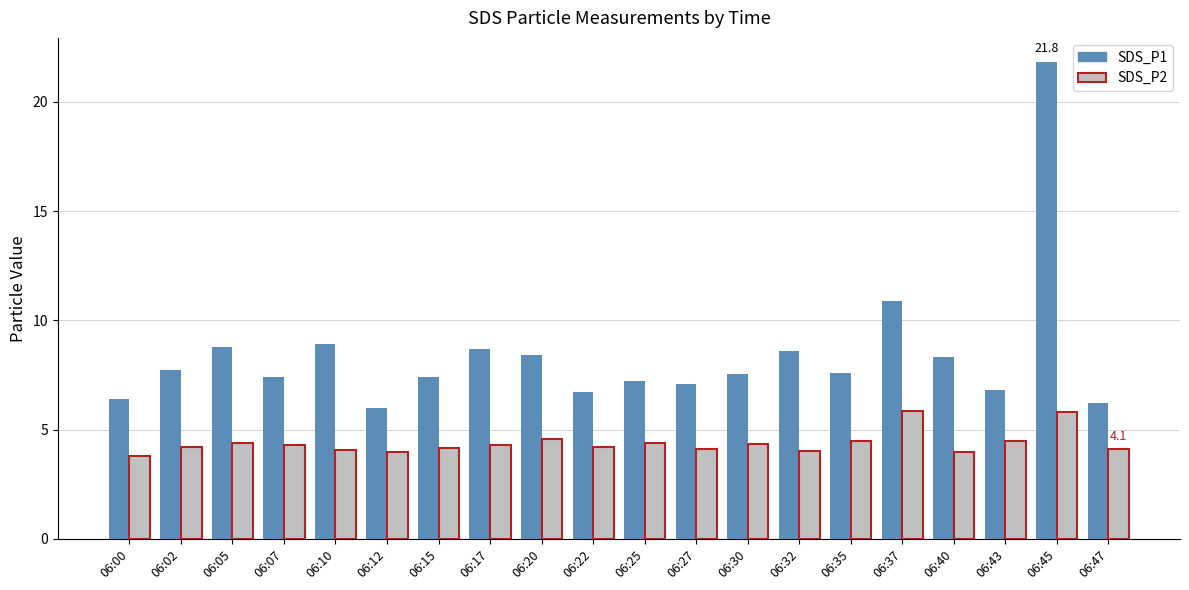

Count the number of data series in this chart.

2